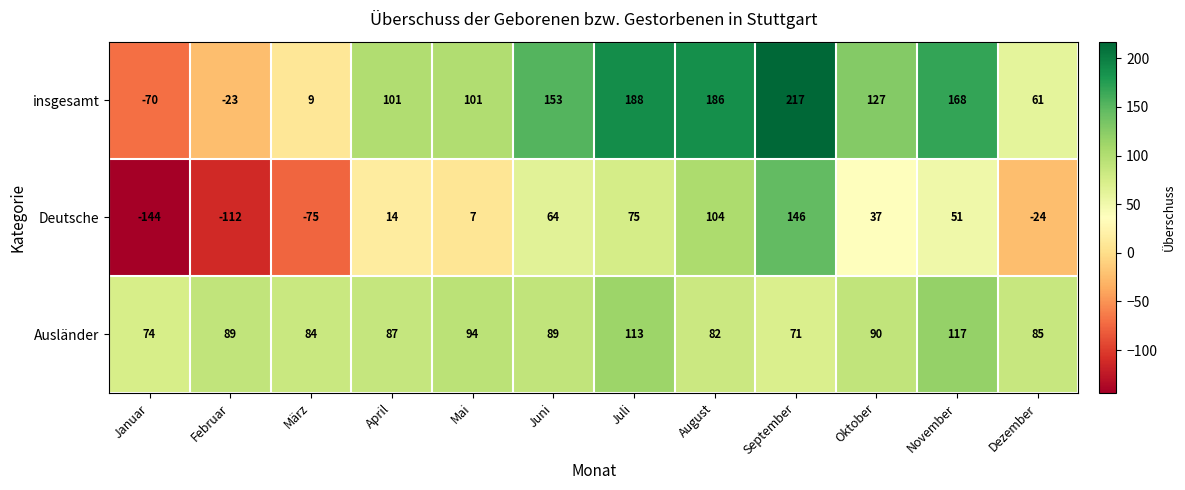

At which category is the sum across all series the highest?

September